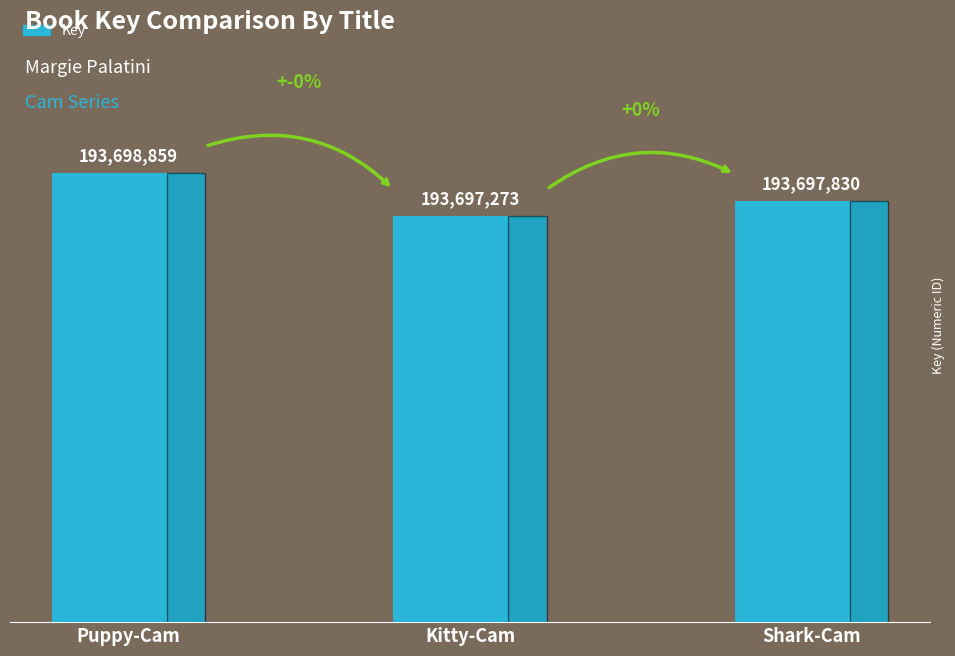

What position from the right is Shark-Cam?

1